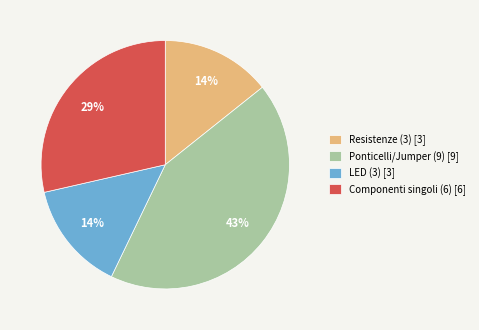

To the nearest percent, what percentage of the pie is Componenti singoli (6) [6]?

29%